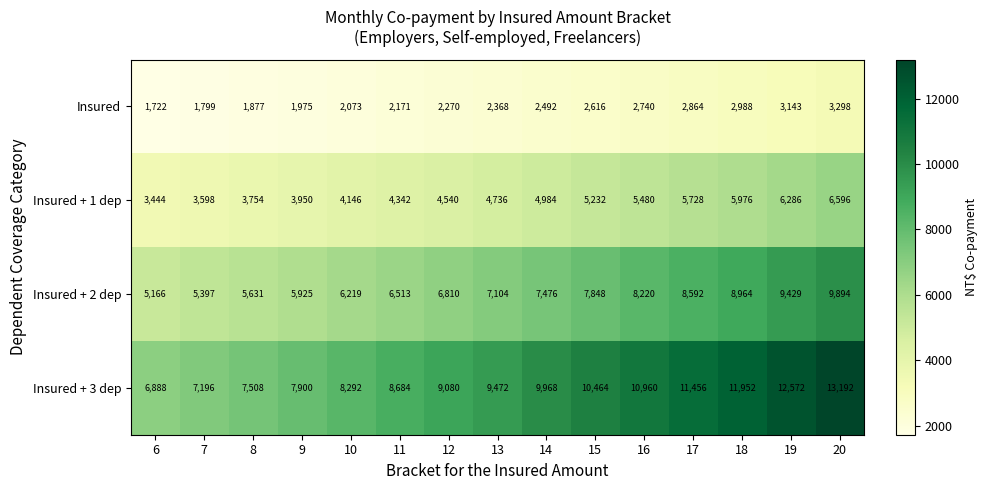

What is the sum of the Insured values at 6 and 14?

4214